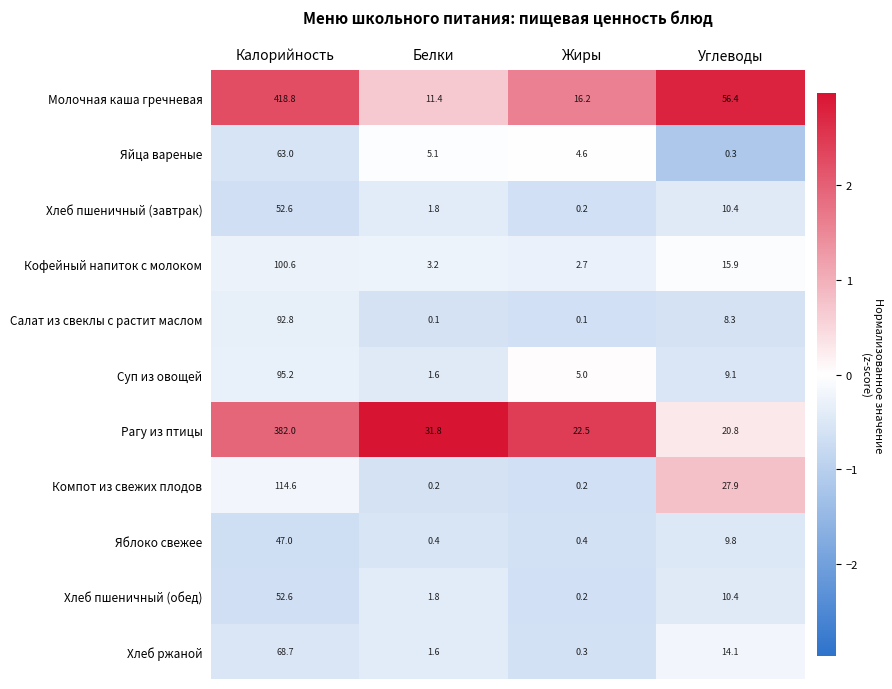

True or false: Кофейный напиток с молоком has a value of 3.2 at Белки.

True